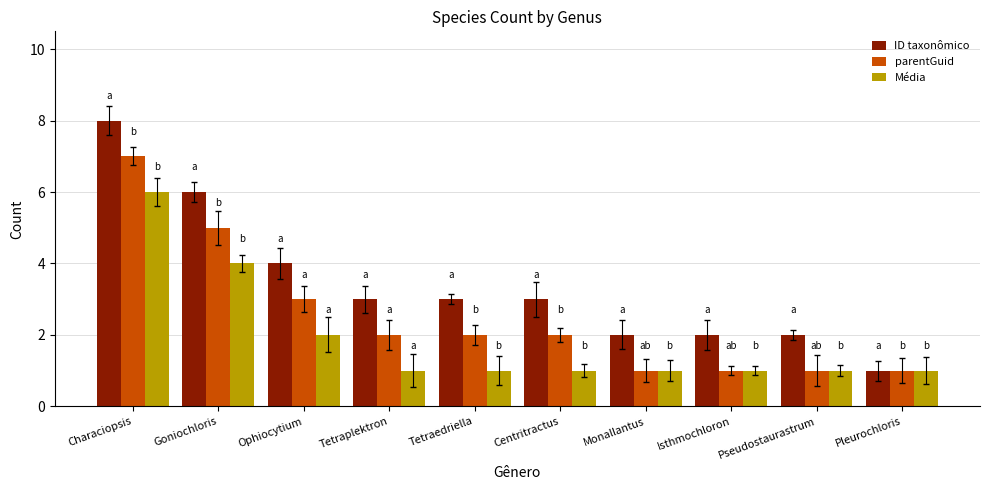

Reading left to right, extract all data points from this chart.

ID taxonômico: 8	6	4	3	3	3	2	2	2	1
parentGuid: 7	5	3	2	2	2	1	1	1	1
Média: 6	4	2	1	1	1	1	1	1	1